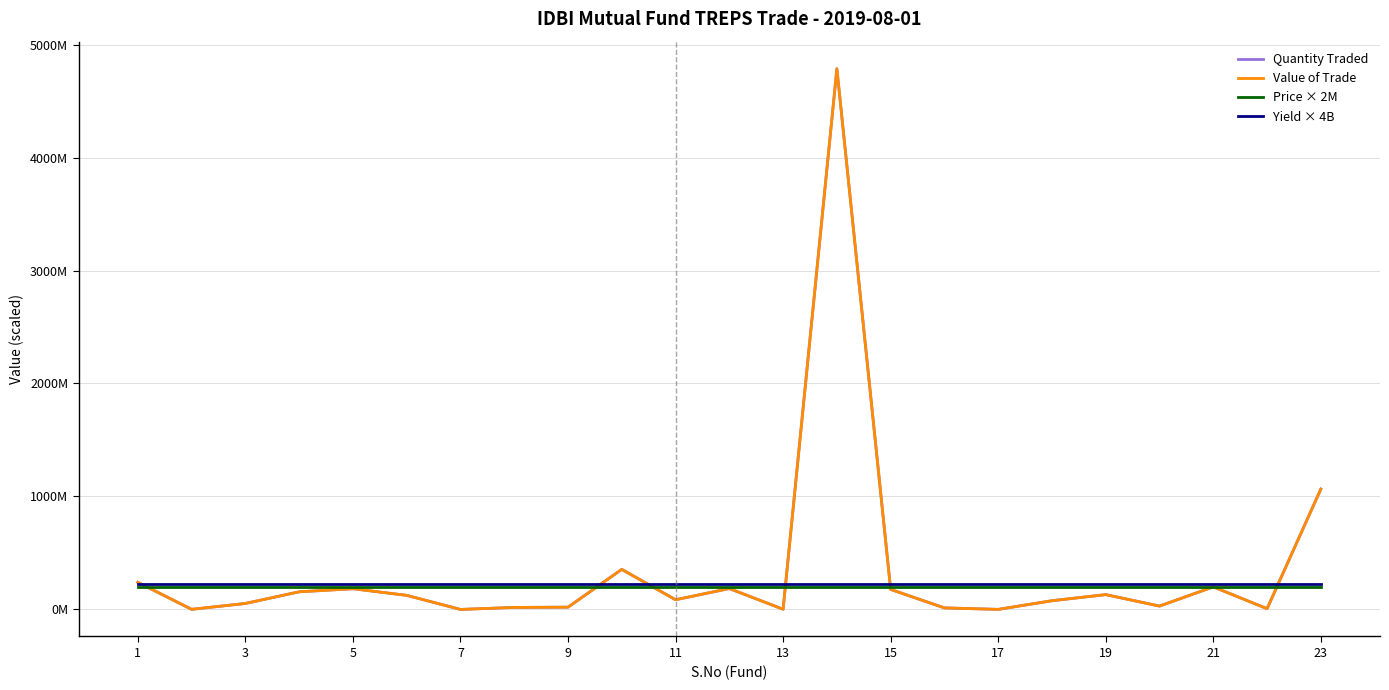

Is this an area chart (filled region under the line)?

No